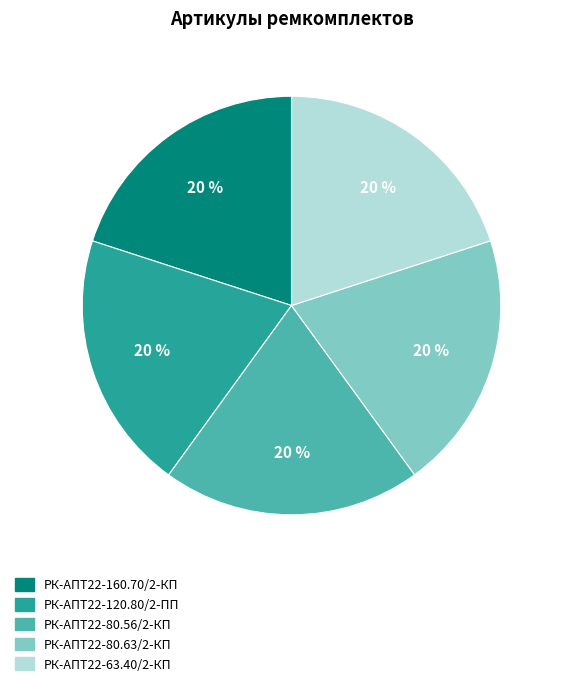

Does any single category account for the majority?

No